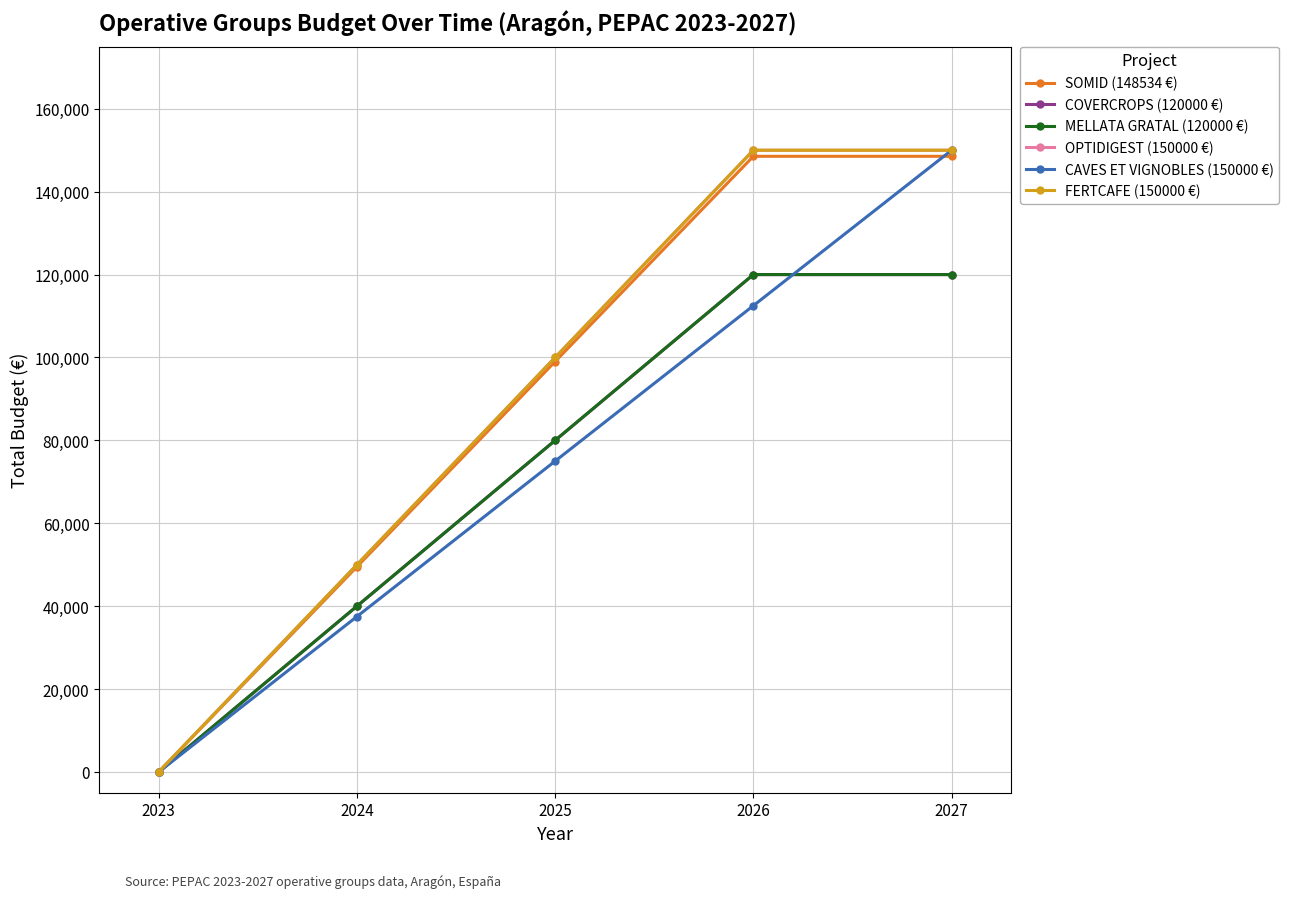

True or false: CAVES ET VIGNOBLES (150000 €) and FERTCAFE (150000 €) intersect in this chart.

False